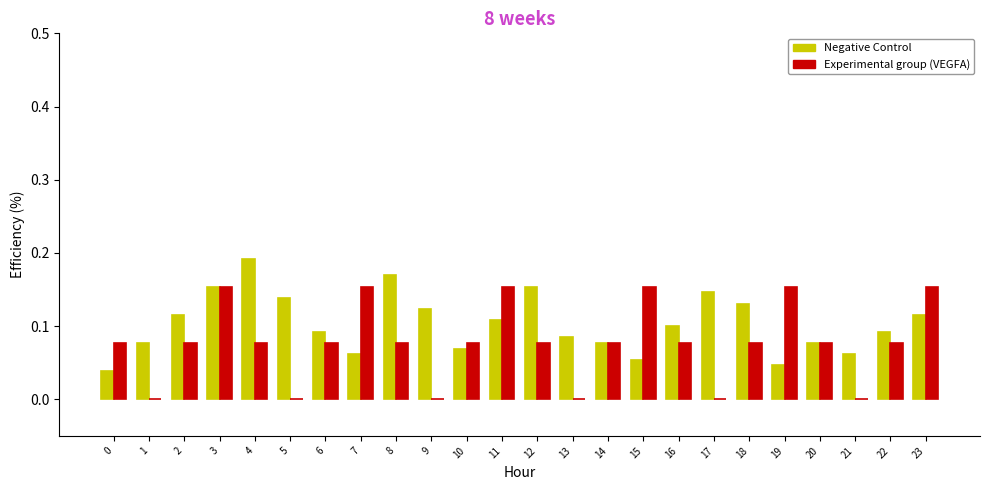

The value of Experimental group (VEGFA) at 4 is 0.0. True or false?

False